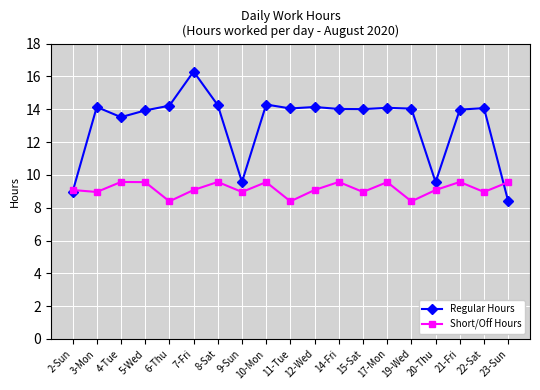

At which category is the sum across all series the highest?

7-Fri